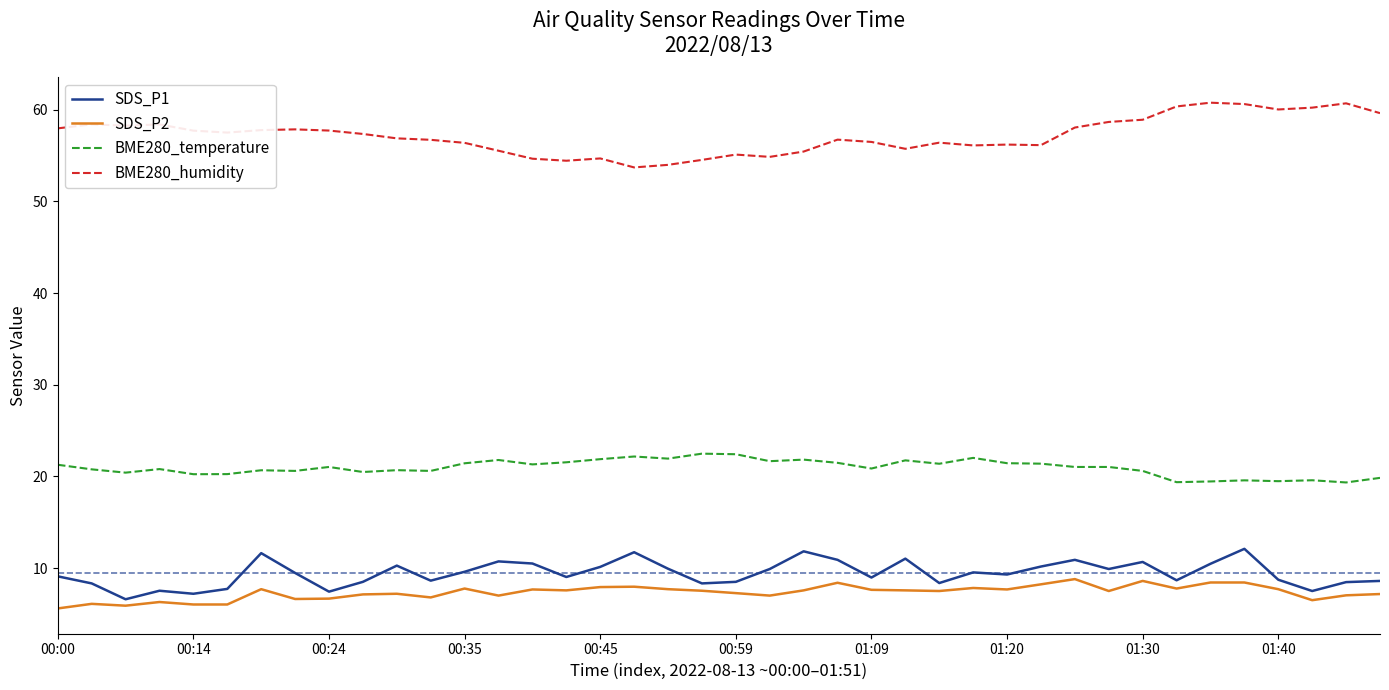

True or false: BME280_humidity and SDS_P2 cross at least once.

False